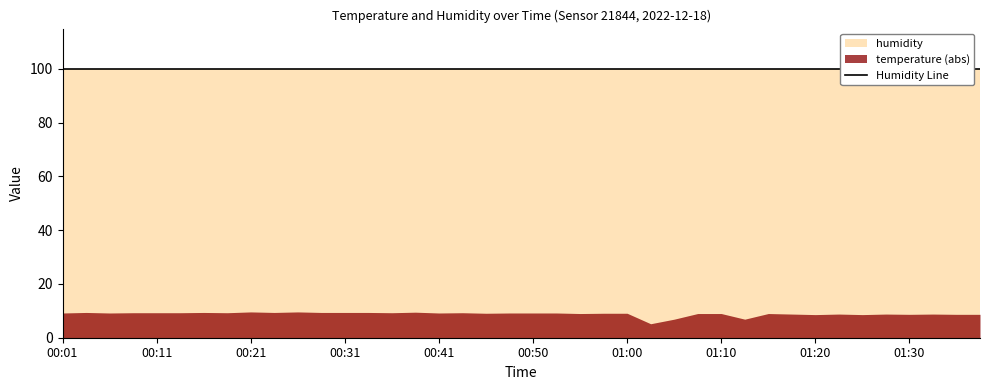

The value of temperature at 00:11 is -16.7. True or false?

False